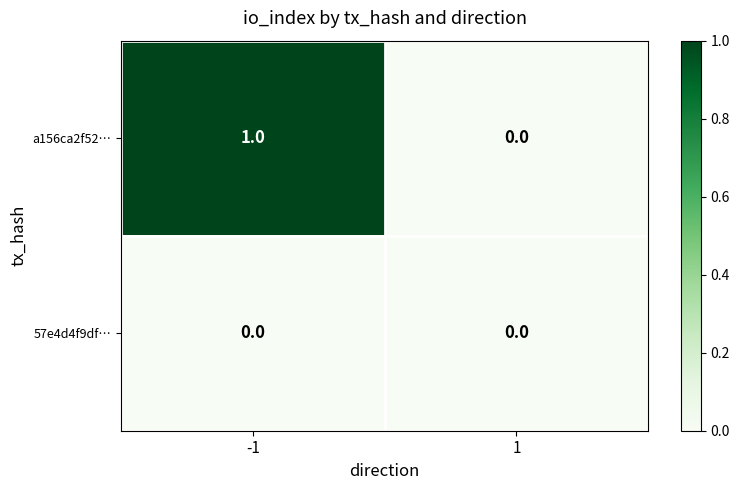

At which category does the chart reach its peak across all series?

-1